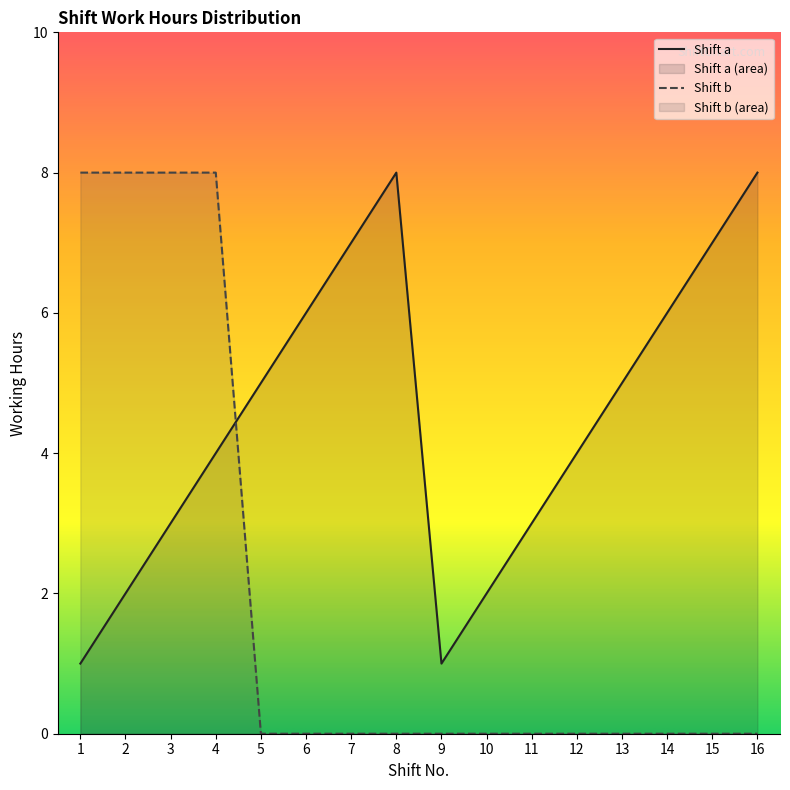

Reading right to left, list all the values displayed in this chart.

Shift a: 16=8	15=7	14=6	13=5	12=4	11=3	10=2	9=1	8=8	7=7	6=6	5=5	4=4	3=3	2=2	1=1
Shift b: 16=0	15=0	14=0	13=0	12=0	11=0	10=0	9=0	8=0	7=0	6=0	5=0	4=8	3=8	2=8	1=8